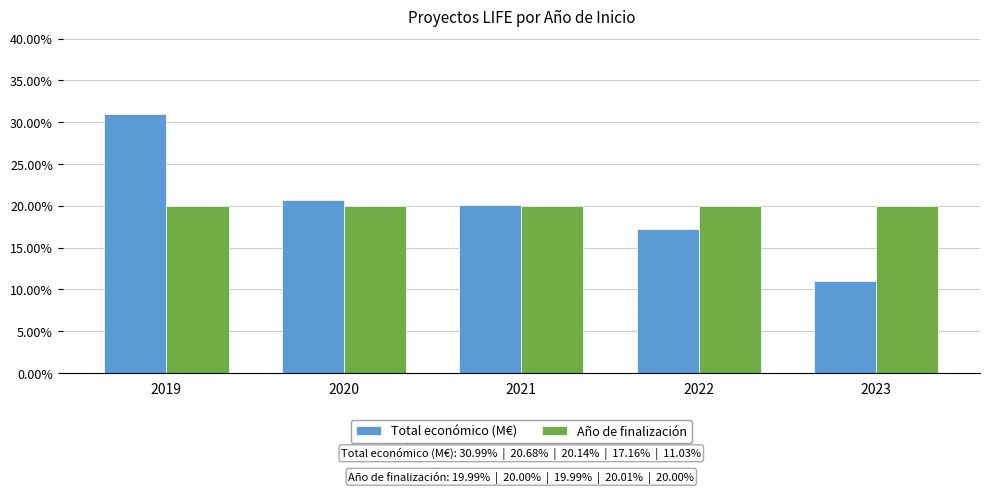

What are all the series names shown in the legend?

Total económico (M€), Año de finalización